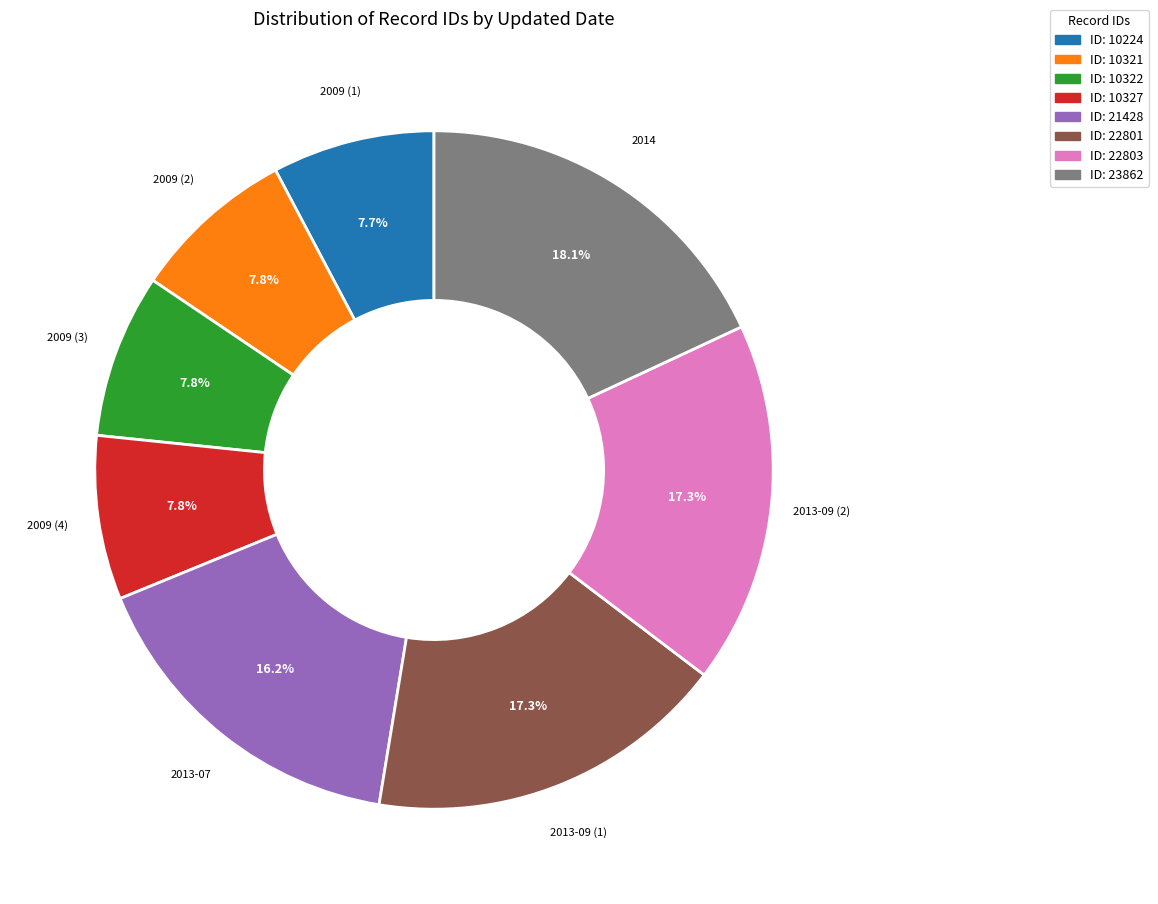

Is there any slice that represents more than half of the pie?

No